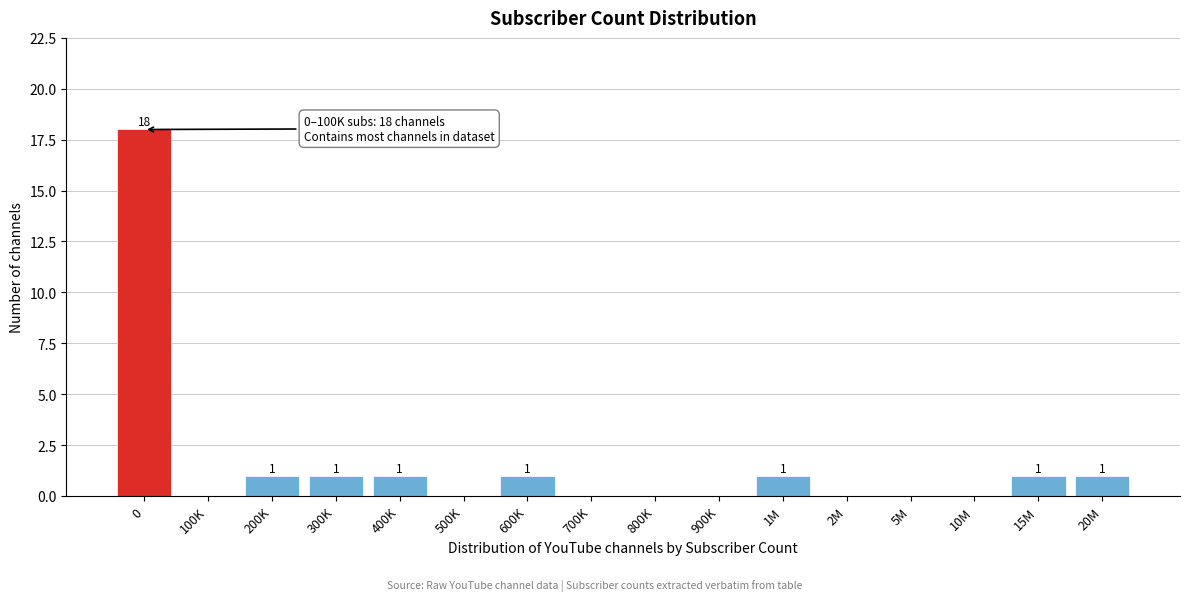

Reading left to right, transcribe all the data shown in this chart.

0=18	100K=0	200K=1	300K=1	400K=1	500K=0	600K=1	700K=0	800K=0	900K=0	1M=1	2M=0	5M=0	10M=0	15M=1	20M=1